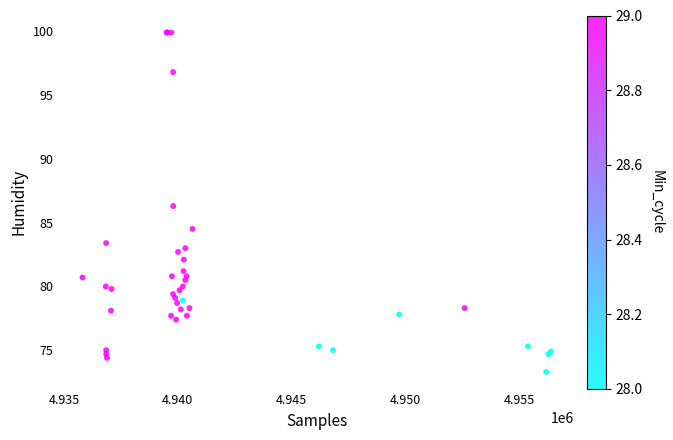

What Y value in the scatter plot is closest to 86?

86.3